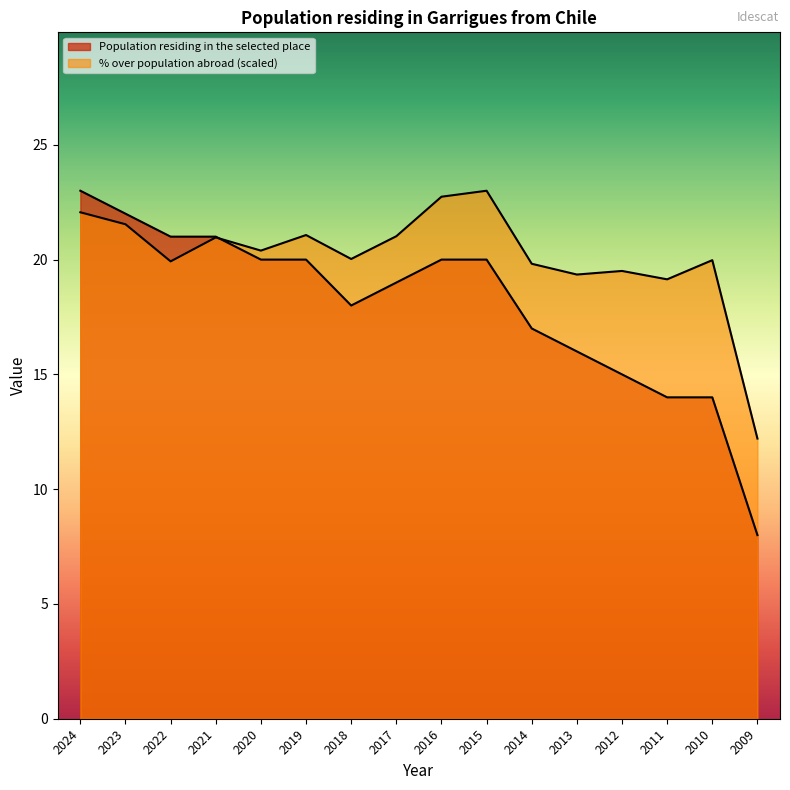

Rank the series by their average value, from lowest to highest.

Population residing in the selected place, % over population abroad